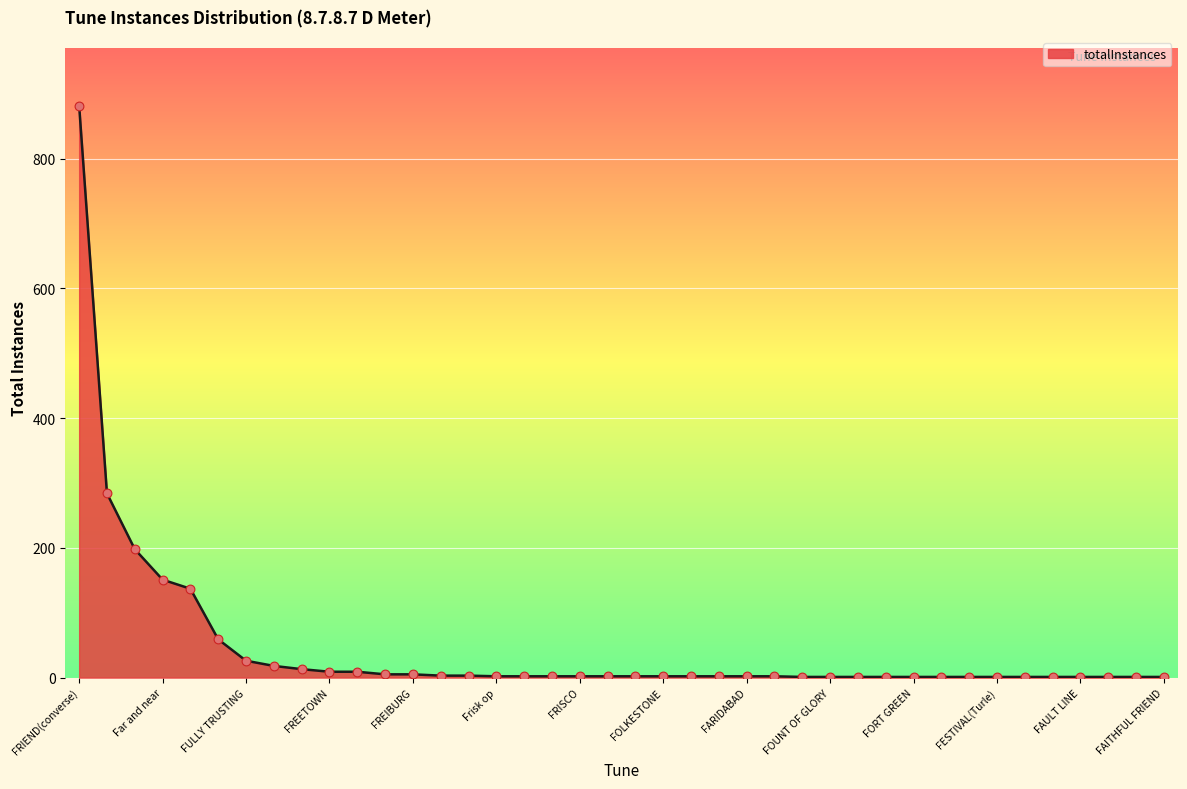

What is the difference between the maximum and minimum values?

881